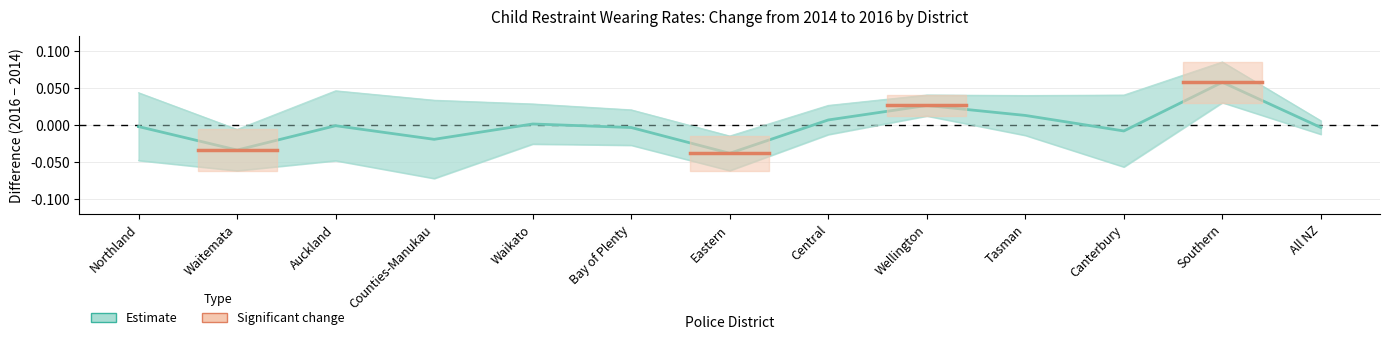

How many points are lower than both their immediate neighbors (excluding endpoints)?

4